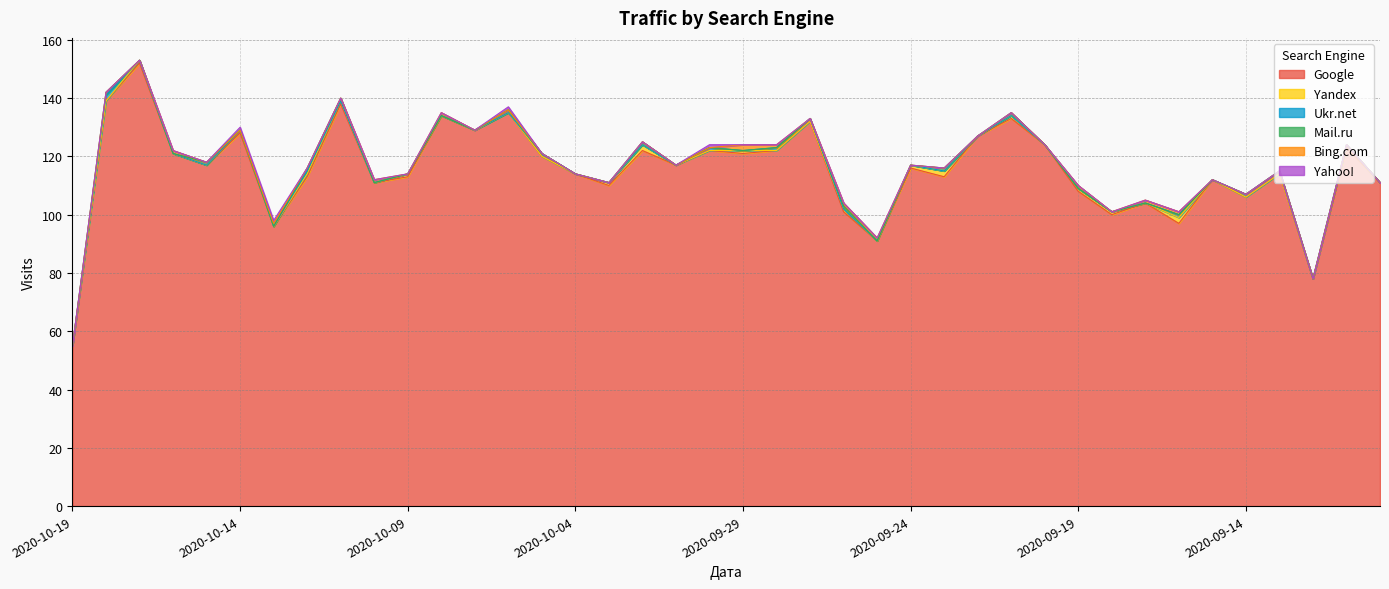

Which category has the lowest value across all series?

2020-10-19